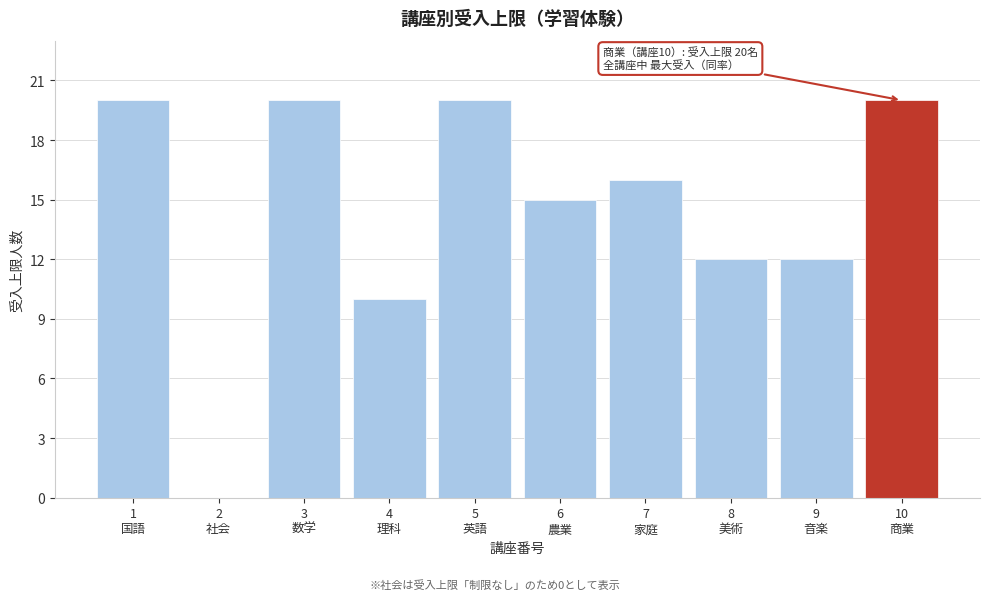

What is the sum of all values?

145